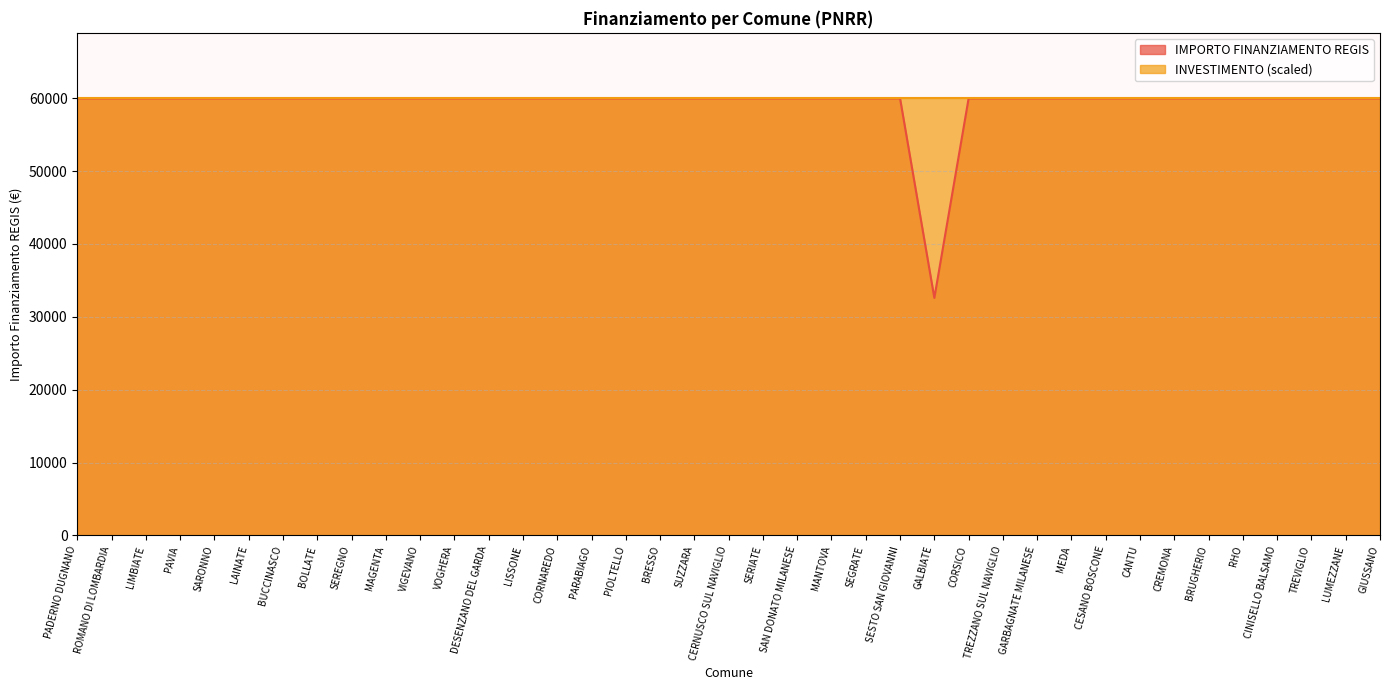

What value does the data have at PAVIA, to the nearest 50?

59950